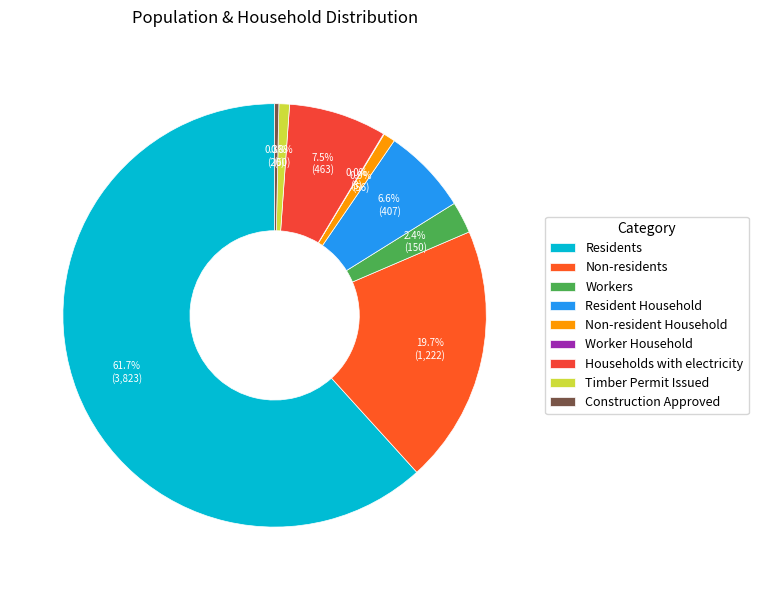

To the nearest percent, what is the average slice percentage?

11%